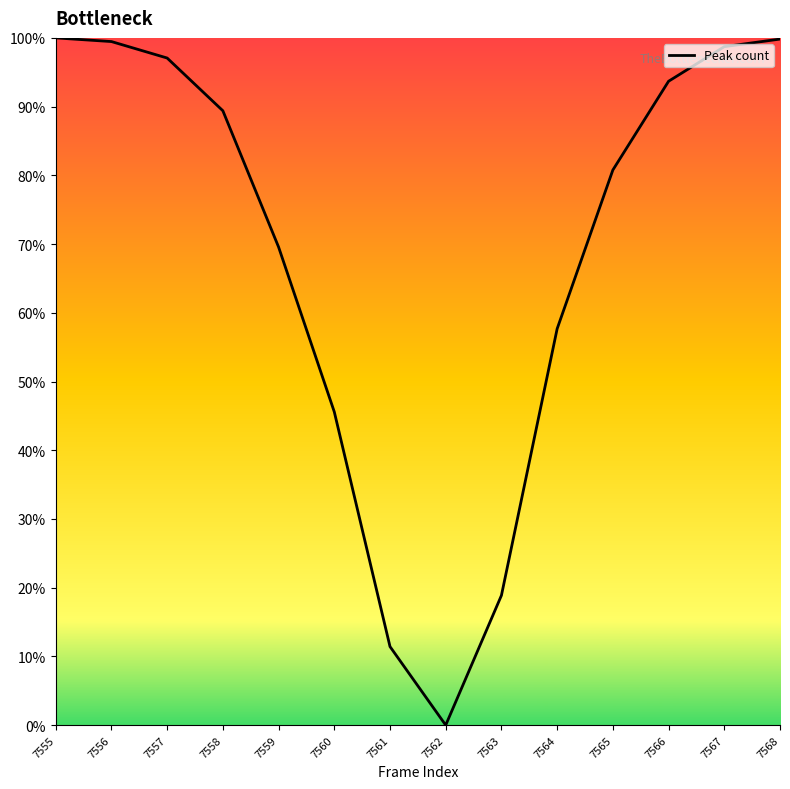

Which has a higher value, 7555 or 7561?

7555